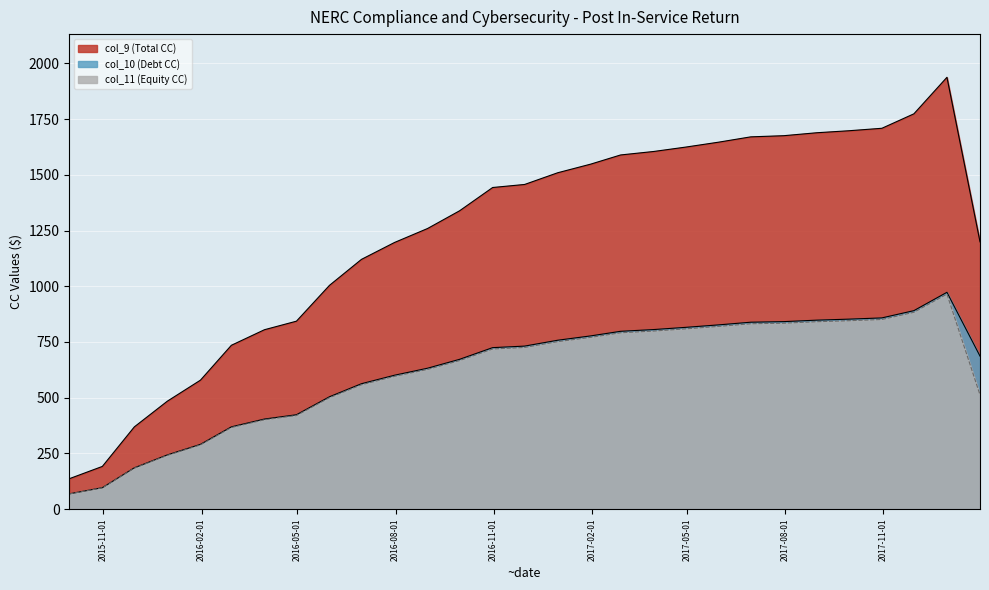

What is the difference between the highest and lowest values at 2017-08-31?

848.0